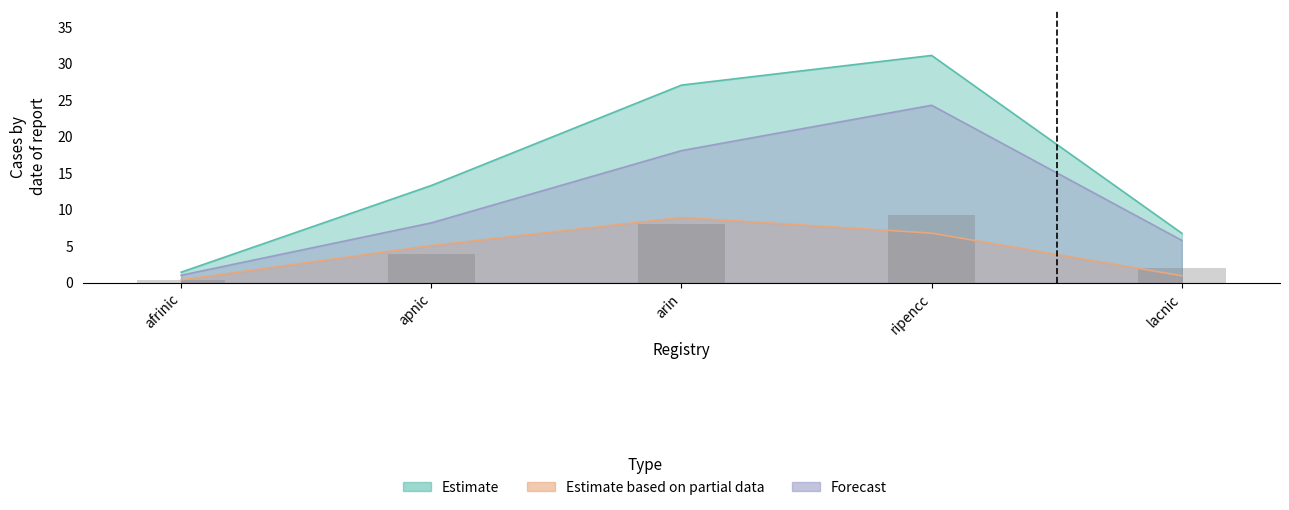

Does the chart contain any negative values?

No